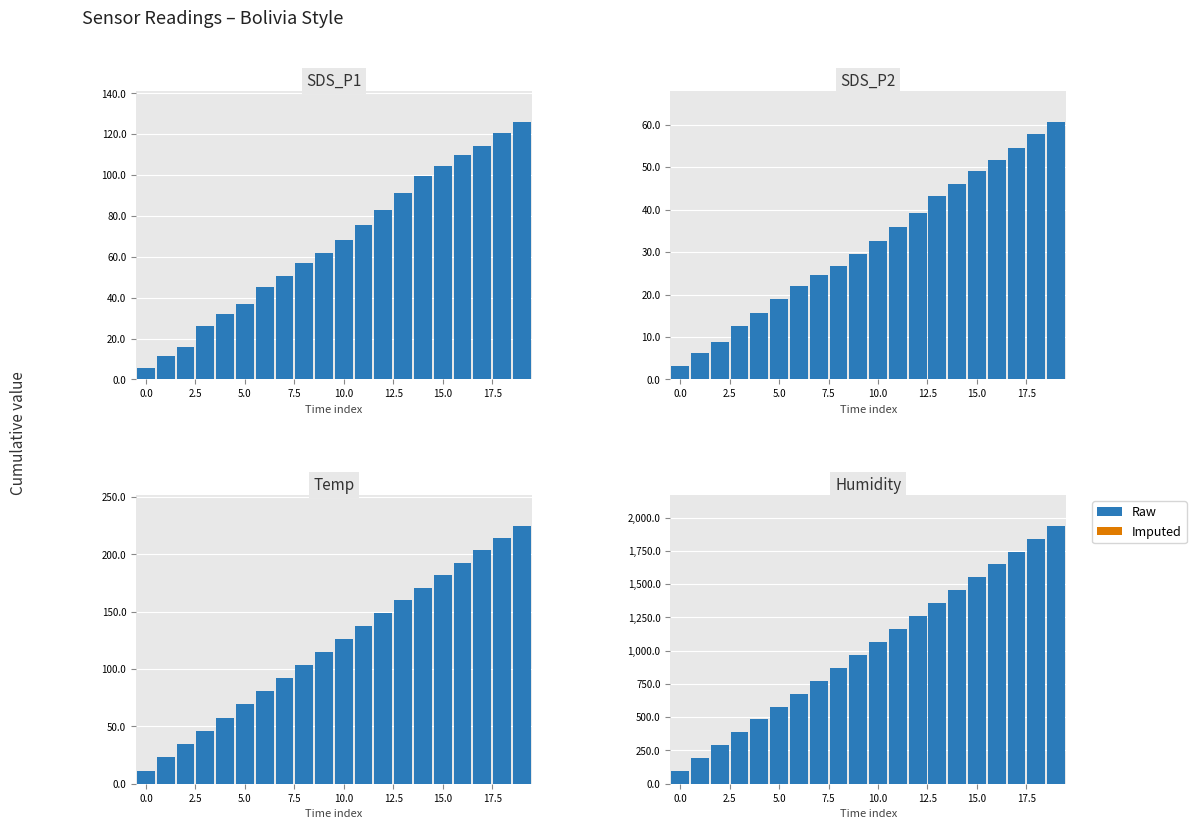

At which label does the data first exceed 1065?

10